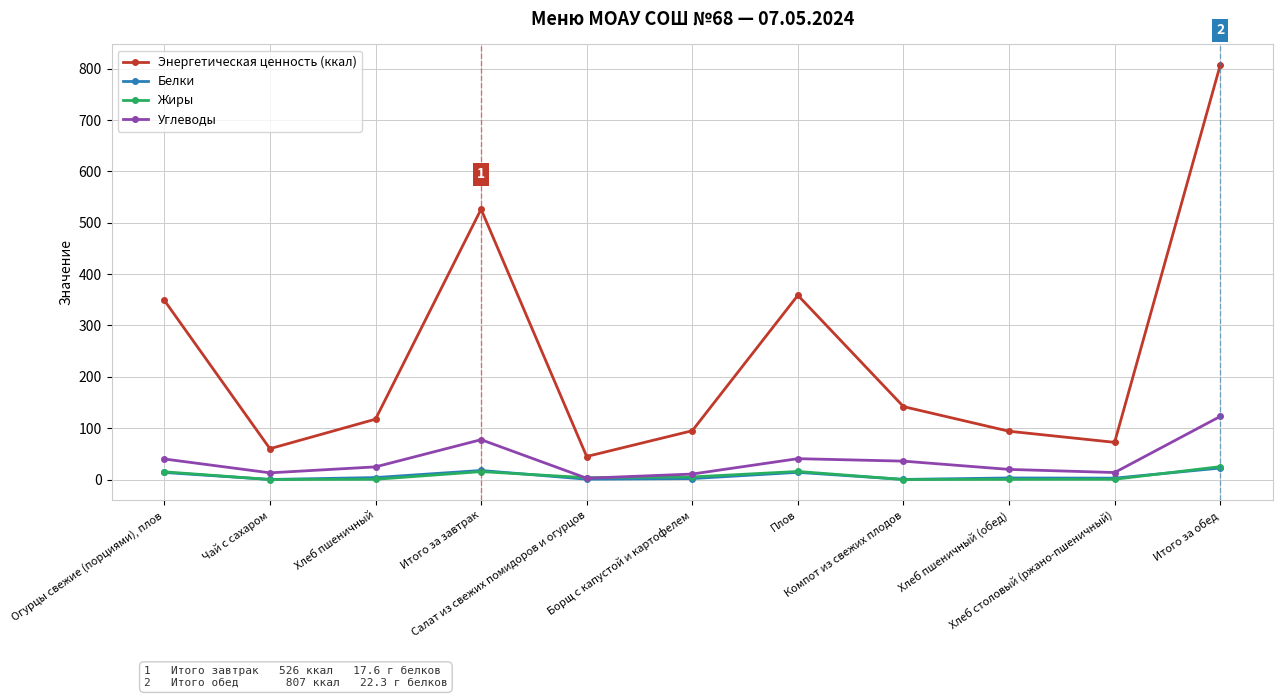

What is the difference between the Жиры values at Борщ с капустой и картофелем and Салат из свежих помидоров и огурцов?

1.4